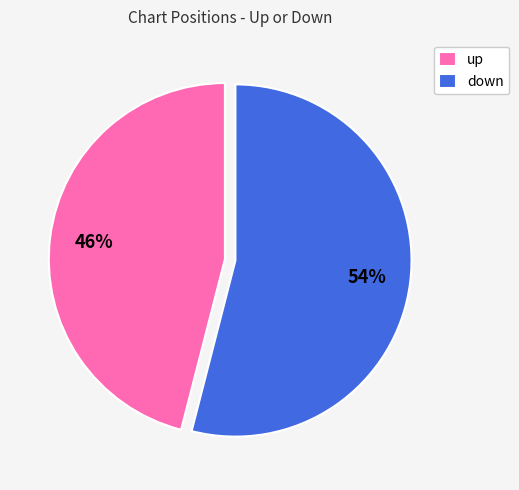

To the nearest percent, what percentage of the pie is down?

54%